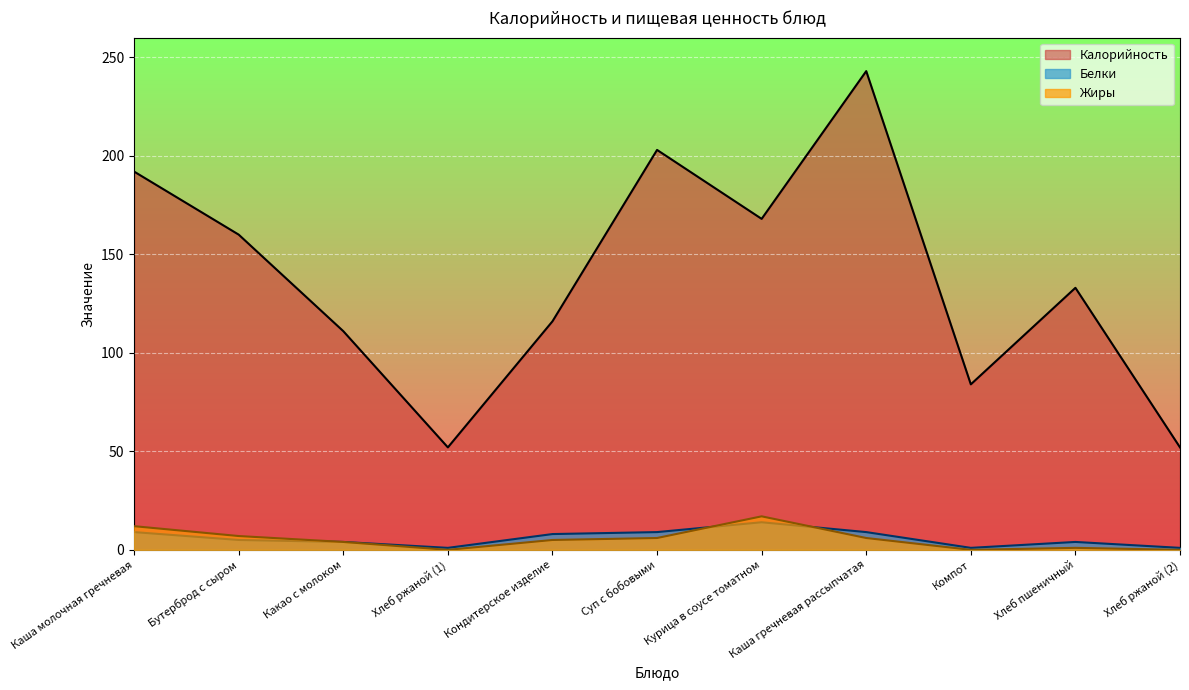

At which label does Калорийность first exceed 133?

Каша молочная гречневая